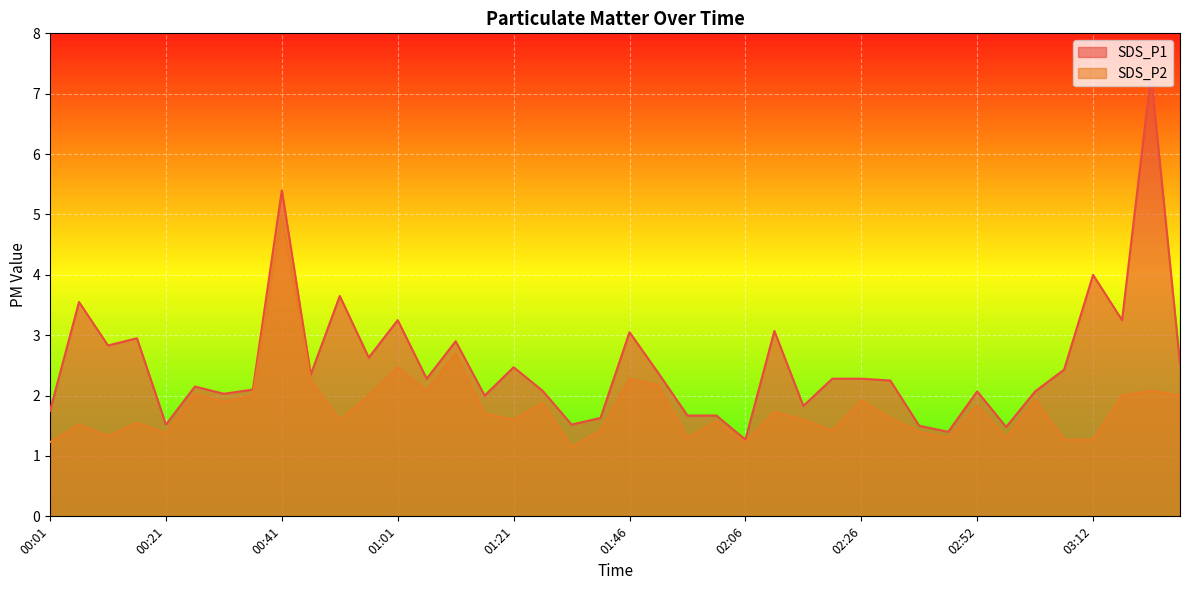

What is the difference between the SDS_P1 values at 01:56 and 00:26?

0.5